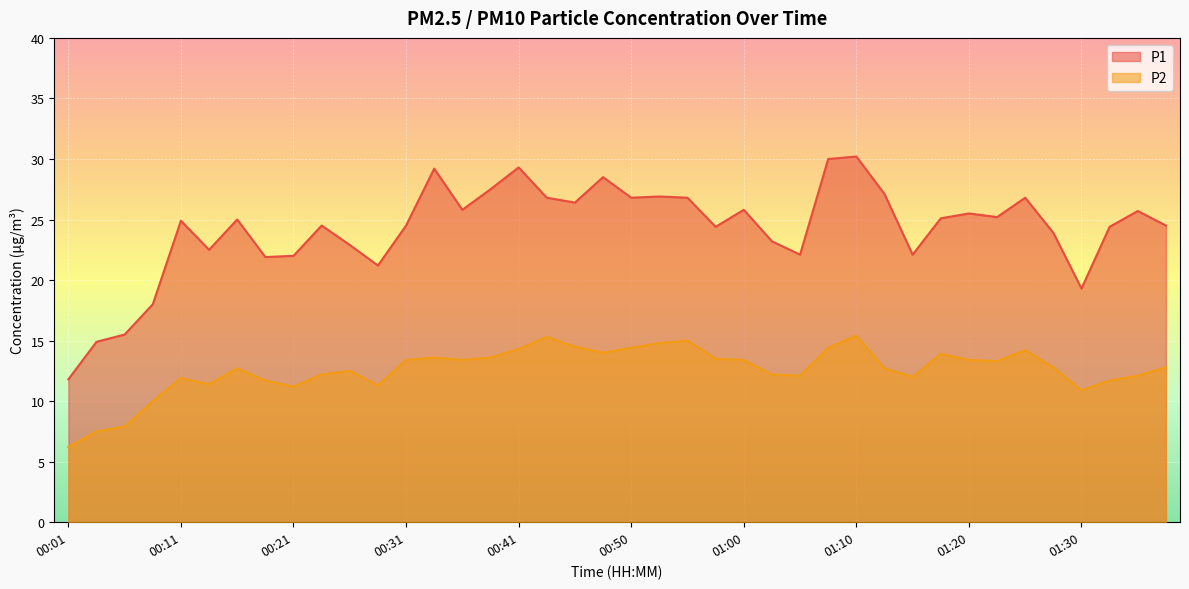

At 00:09, list the series in order from smallest to largest.

P2, P1